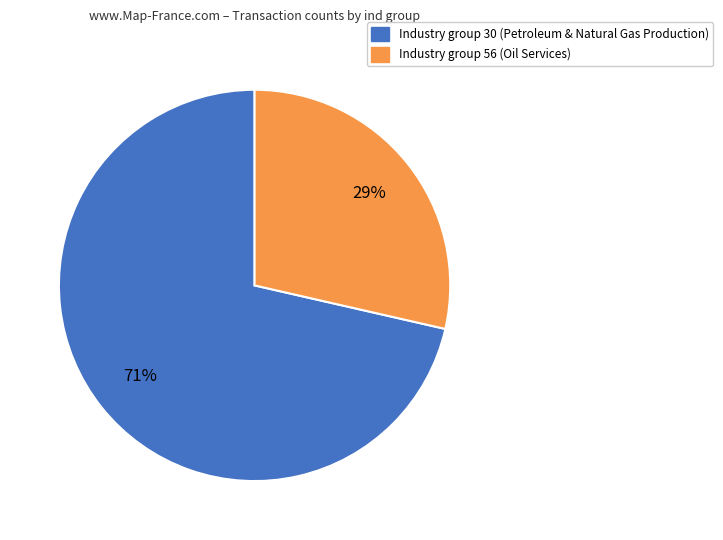

To the nearest percent, what is the average slice percentage?

50%